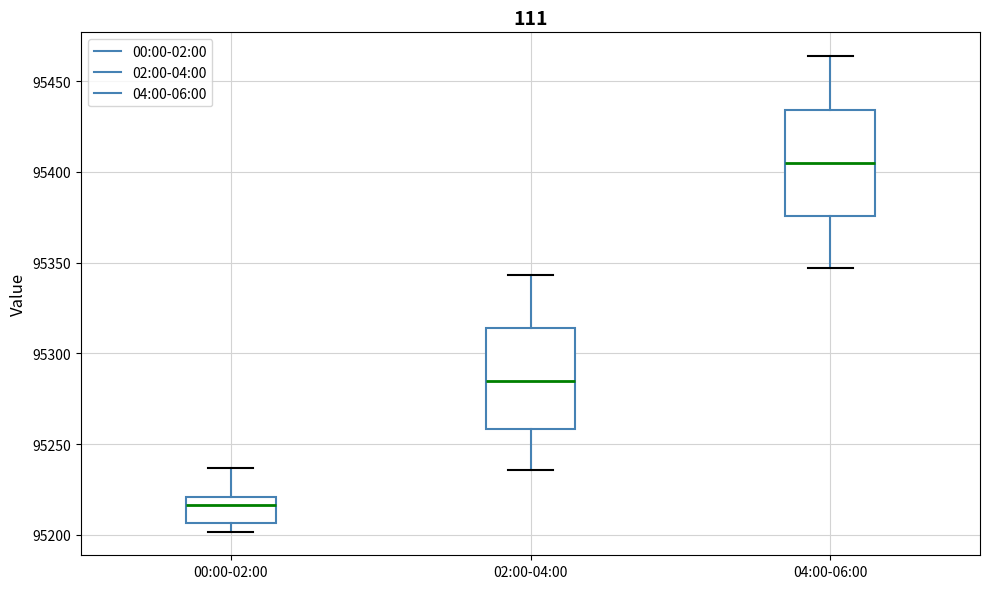

Which box's median line is the highest?

04:00-06:00